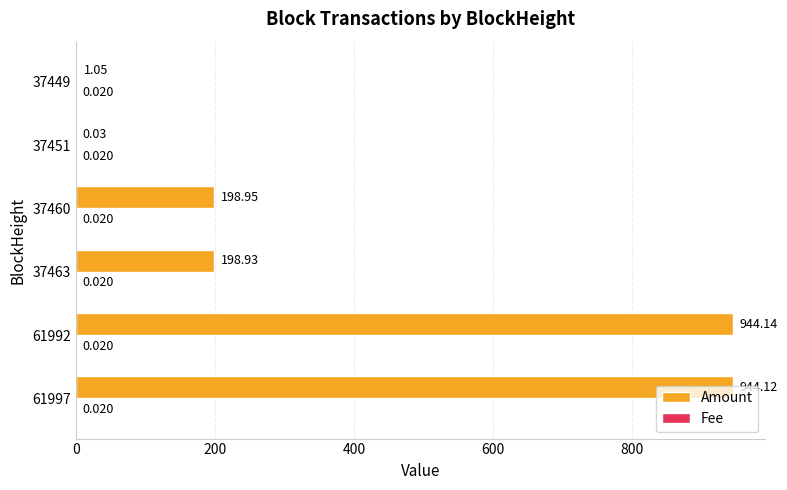

Which series changed the most between 37463 and 37460?

Amount